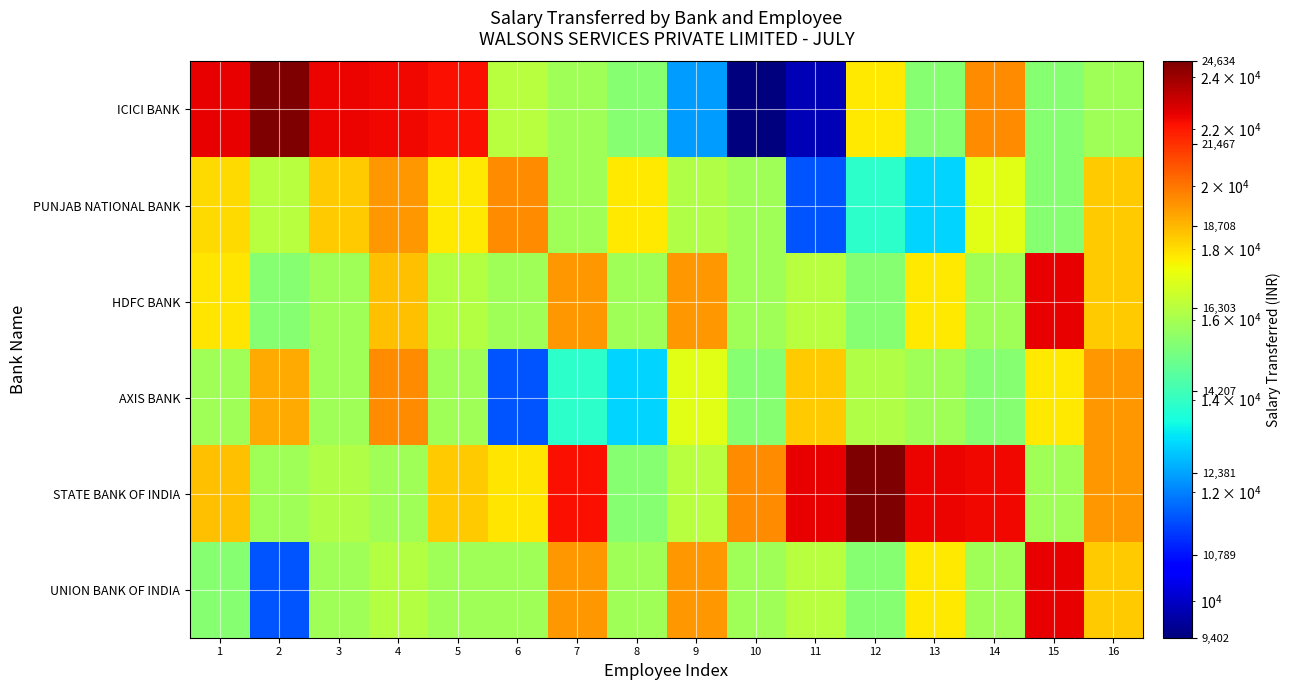

Which series has the largest range (max minus min)?

ICICI BANK